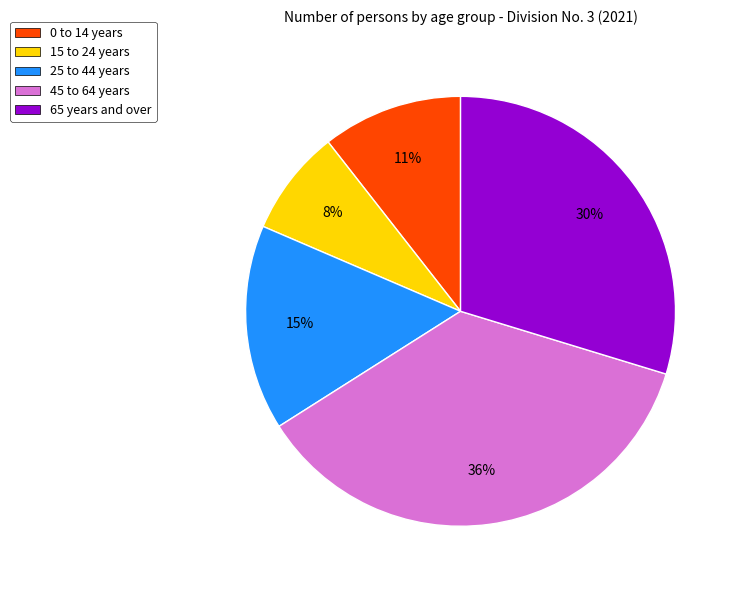

To the nearest percent, what is the average slice percentage?

20%